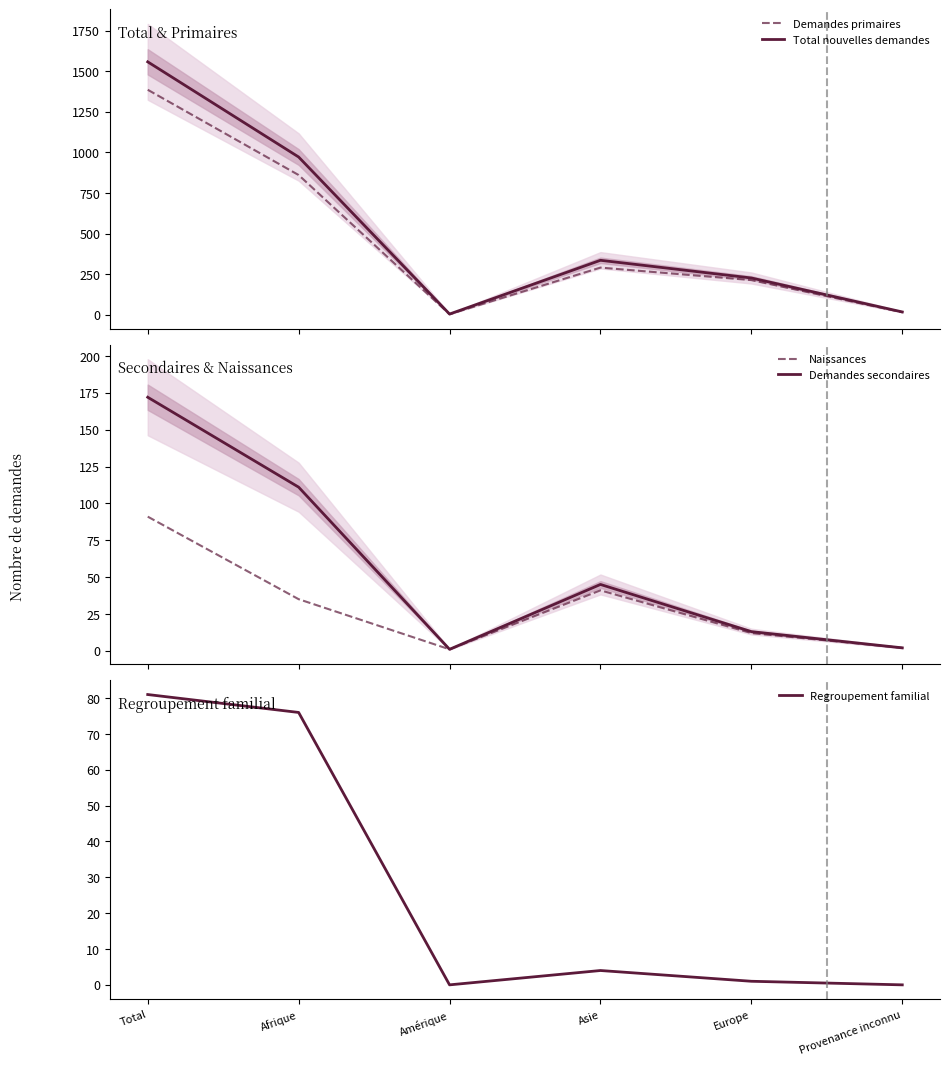

What is the label of the 1st point from the left?

Total